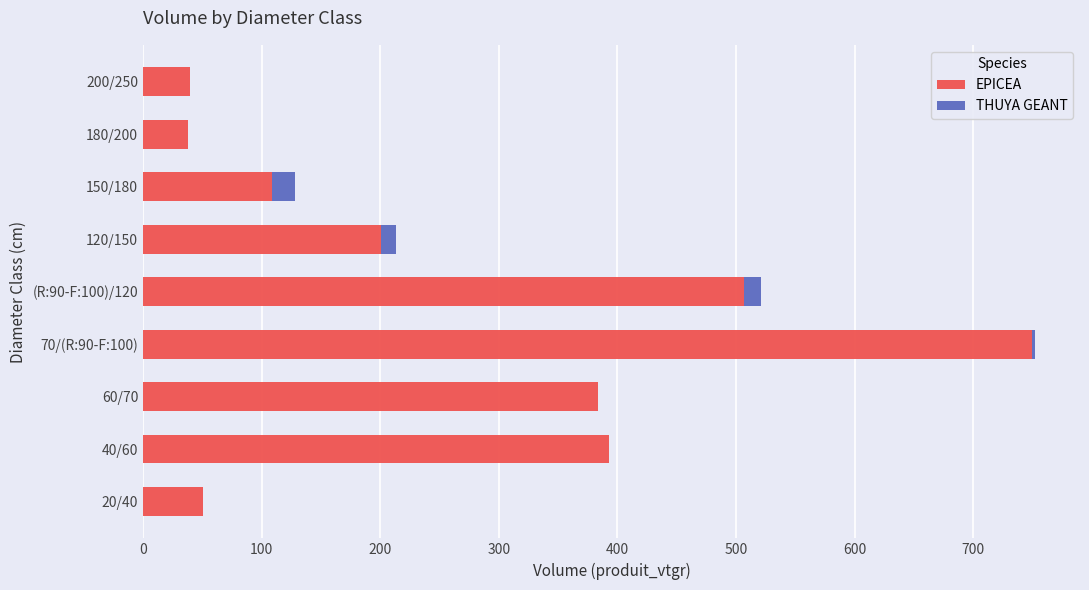

The value of EPICEA at 150/180 is 181.5. True or false?

False